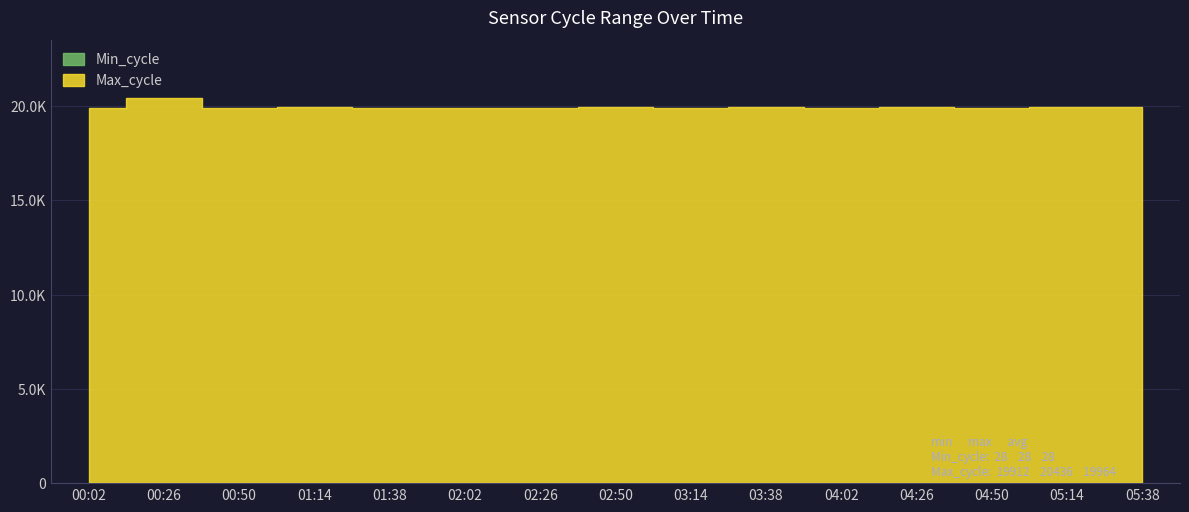

What is the value of the Max_cycle point at the 1st from the left?

19913